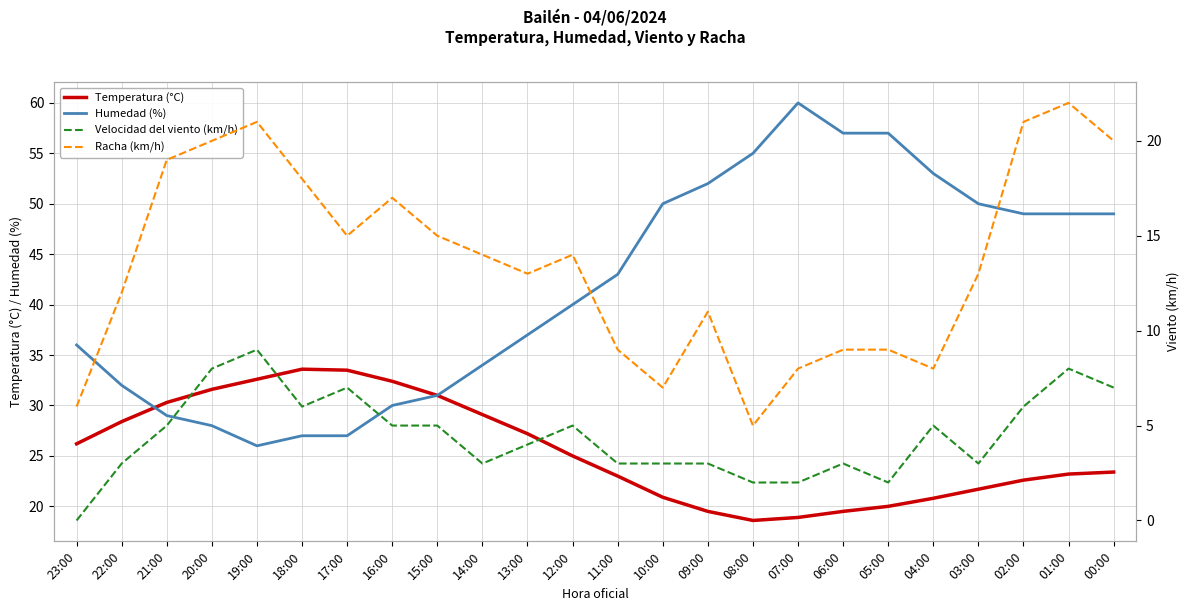

At which label is Humedad (%) closest to 43?

11:00